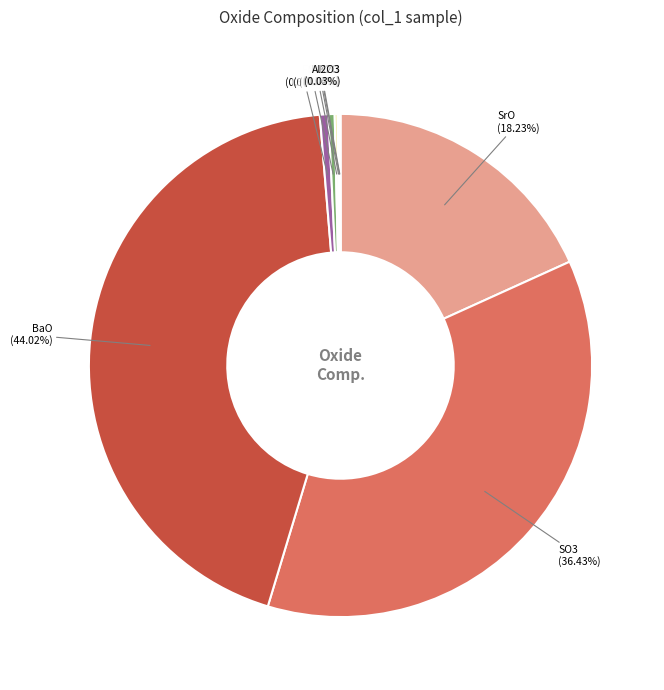

Do FeO and SiO2 together represent more than half of the pie?

No